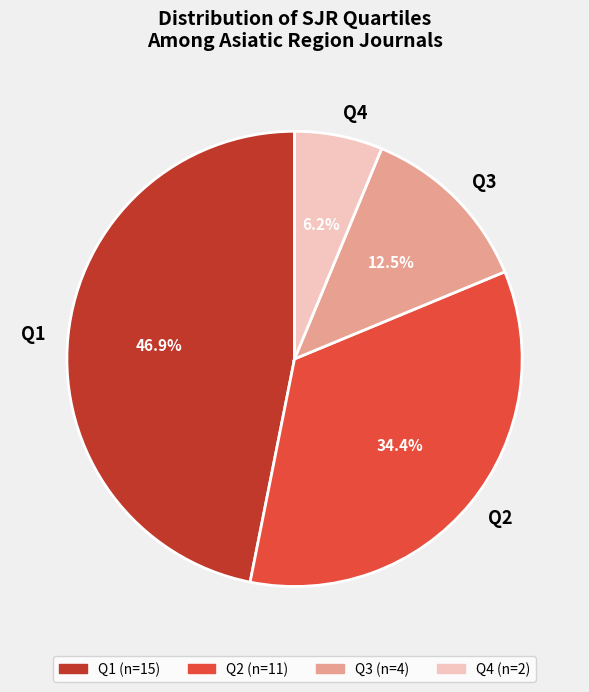

Rank the categories by value from highest to lowest.

Q1, Q2, Q3, Q4